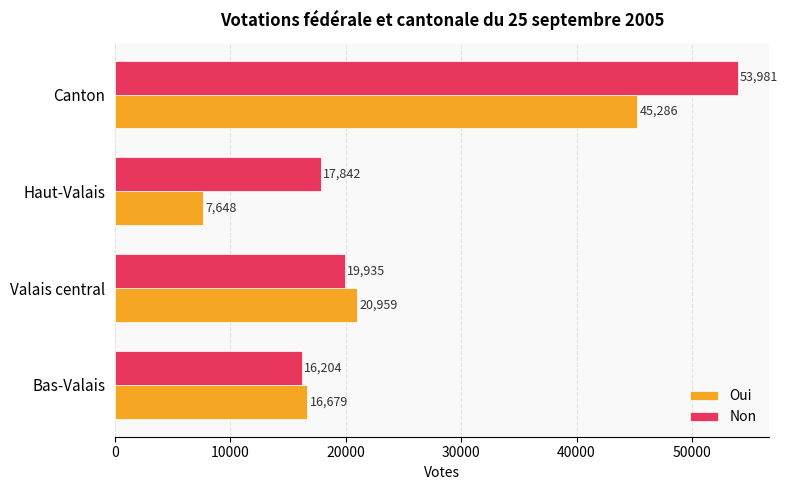

What is the minimum value shown in the chart?

7648